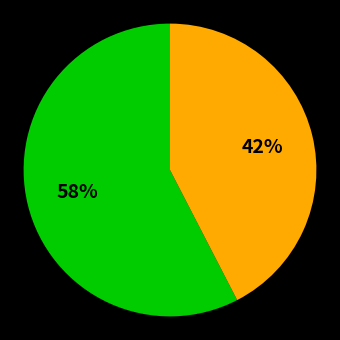

To the nearest percent, what is the average slice percentage?

50%